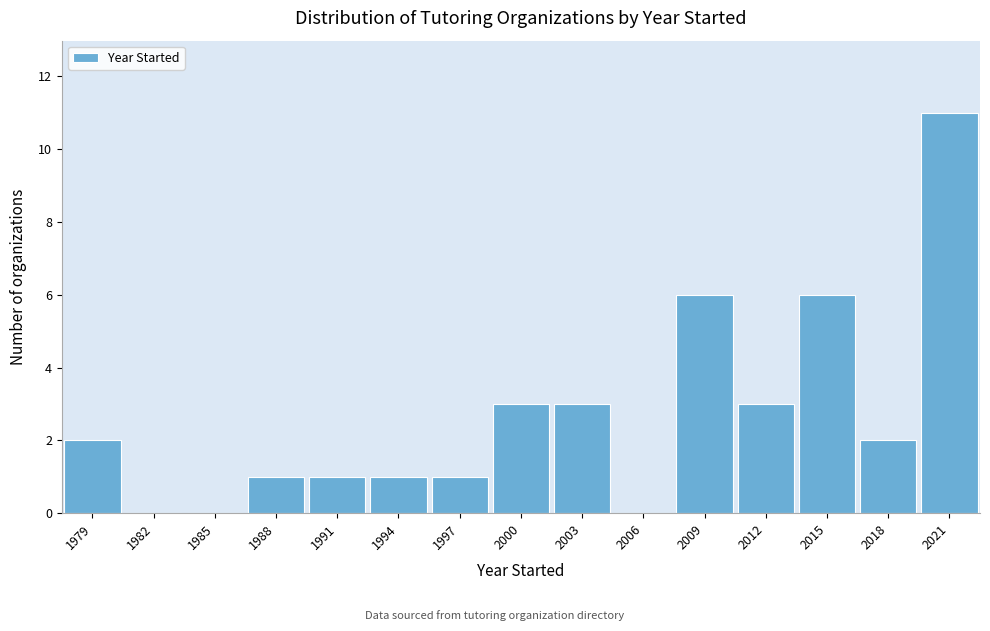

Reading left to right, transcribe this chart: for each bar, give the range it covers on the x-axis and its height. The values are not printed on the chart, so give them approximately, as read against the axis.

1977.5 to 1980.5: 2
1980.5 to 1983.5: 0
1983.5 to 1986.5: 0
1986.5 to 1989.5: 1
1989.5 to 1992.5: 1
1992.5 to 1995.5: 1
1995.5 to 1998.5: 1
1998.5 to 2001.5: 3
2001.5 to 2004.5: 3
2004.5 to 2007.5: 0
2007.5 to 2010.5: 6
2010.5 to 2013.5: 3
2013.5 to 2016.5: 6
2016.5 to 2019.5: 2
2019.5 to 2022.5: 11